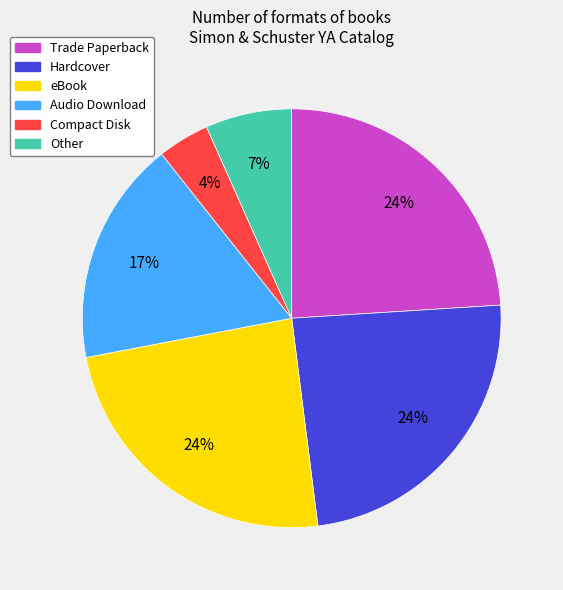

Is it true that Trade Paperback is 30% of the pie?

False